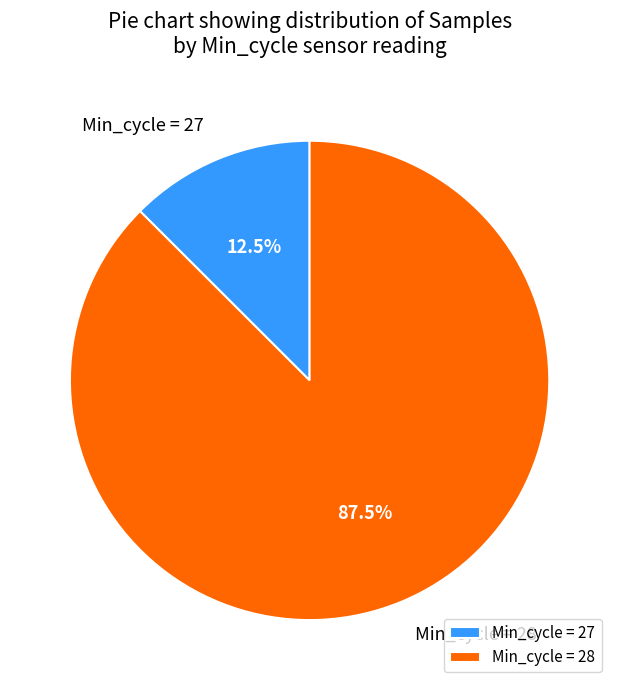

Rank the categories by value from lowest to highest.

Min_cycle = 27, Min_cycle = 28